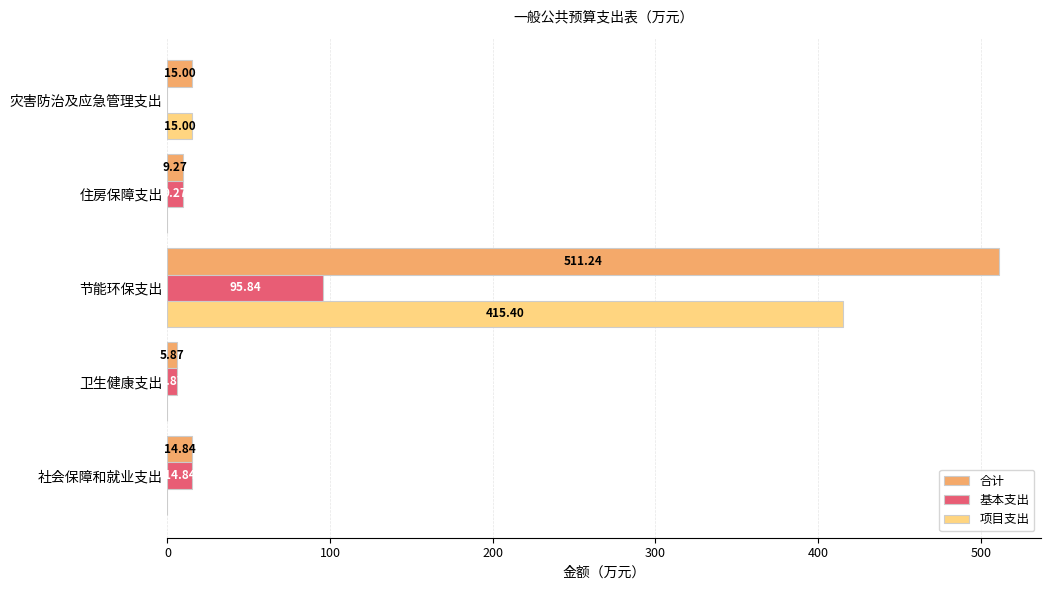

Where is 项目支出 nearest to the value 207?

灾害防治及应急管理支出